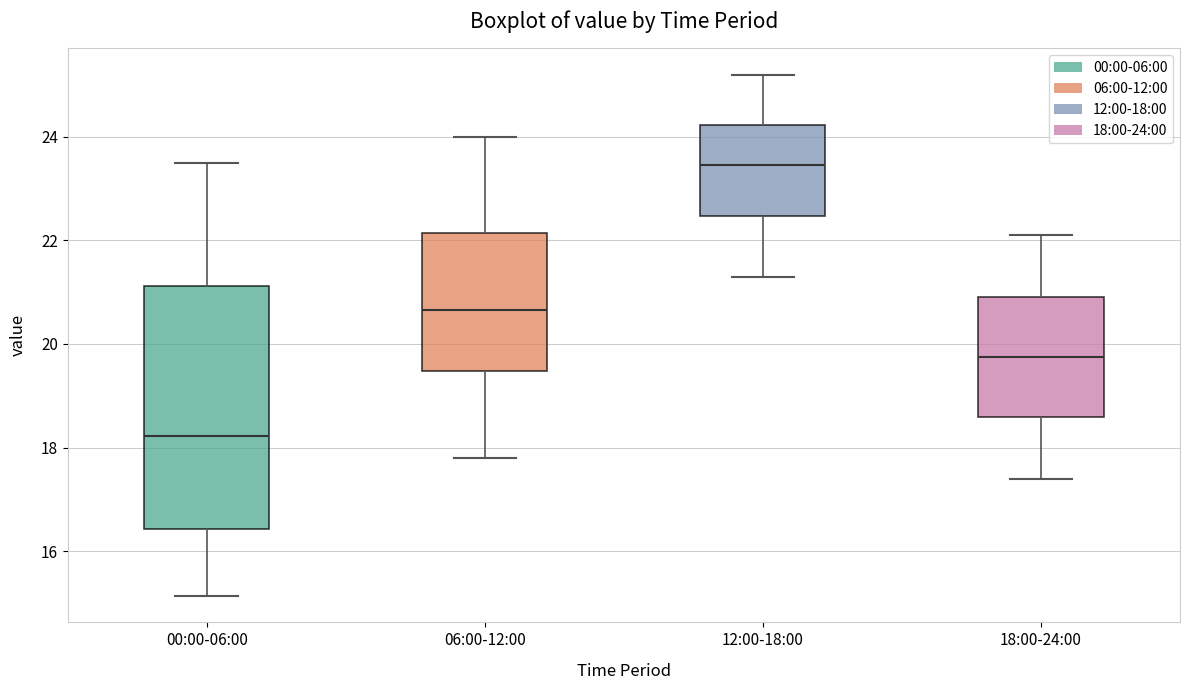

Reading left to right, transcribe this box plot: for each box, give where its median line is, the range the box spans, and where its two whiskers end, as read against the y-axis. The values are not printed on the chart, so give them approximately, as read against the axis.

00:00-06:00: median 18.2, box 16.4 to 21.2, whiskers 15.2 to 23.6
06:00-12:00: median 20.6, box 19.4 to 22.2, whiskers 17.8 to 24.0
12:00-18:00: median 23.4, box 22.4 to 24.2, whiskers 21.4 to 25.2
18:00-24:00: median 19.8, box 18.6 to 21.0, whiskers 17.4 to 22.2